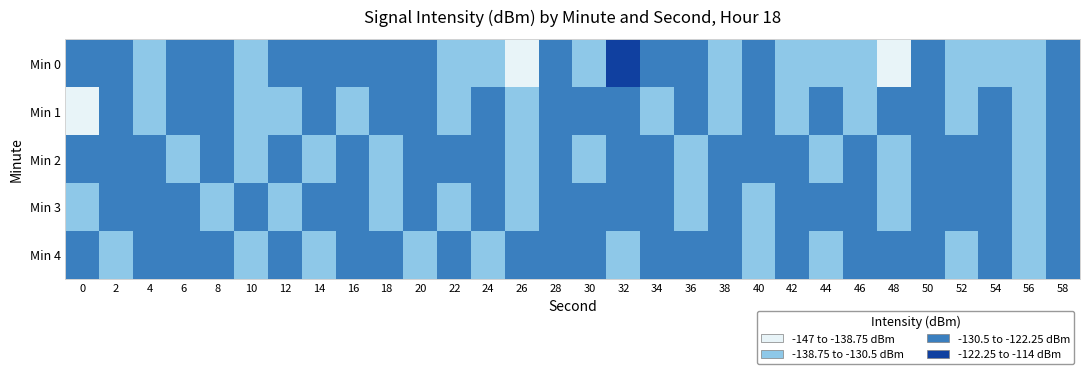

Rank the series by their maximum value, from lowest to highest.

Min 2, Min 3, Min 4, Min 1, Min 0